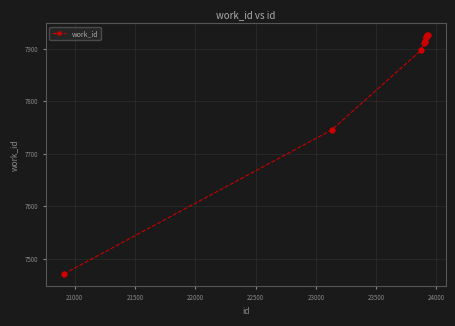

What is the difference between the maximum and minimum values?

454